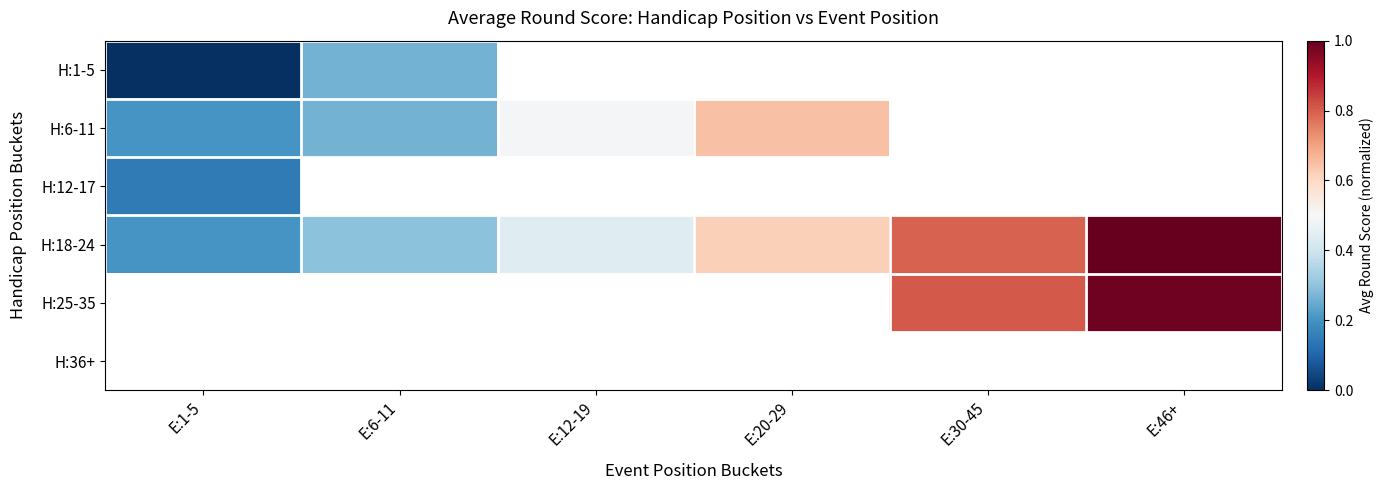

Which series changed the most between E:20-29 and E:30-45?

H:18-24